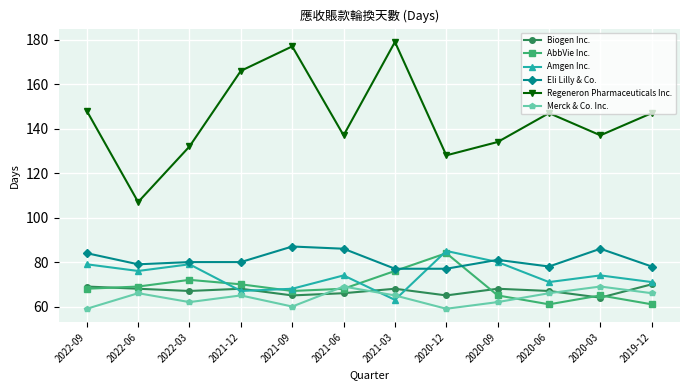

Is the value of Eli Lilly & Co. at 2022-06 greater than the value of Merck & Co. Inc. at 2020-03?

Yes